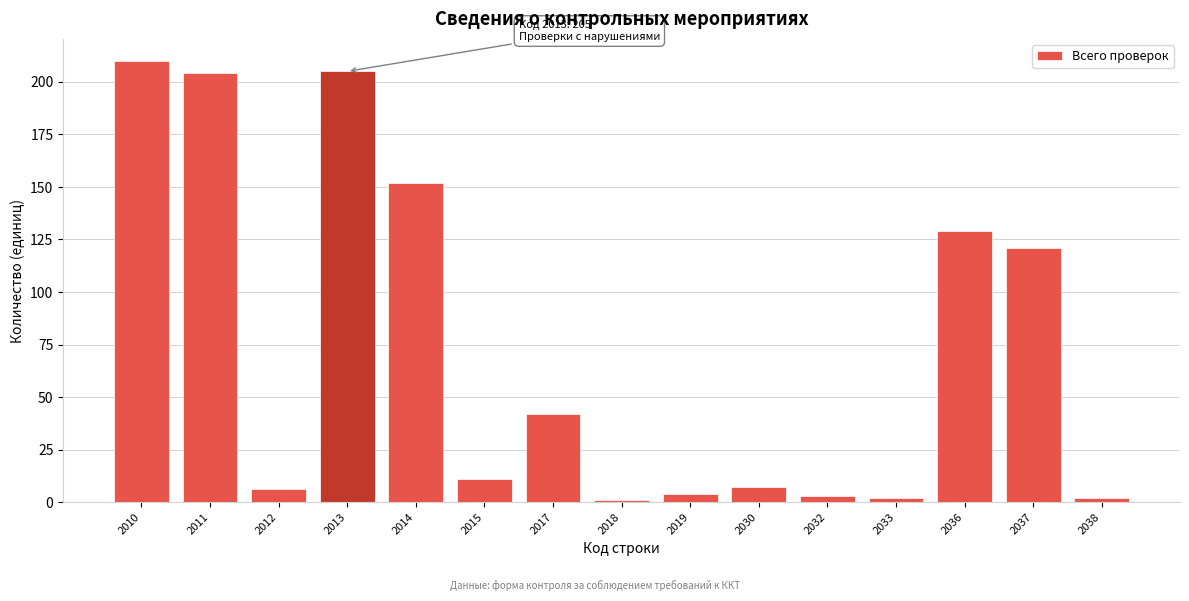

Reading left to right, what are all the values shown in this chart?

2010=210	2011=204	2012=6	2013=205	2014=152	2015=11	2017=42	2018=1	2019=4	2030=7	2032=3	2033=2	2036=129	2037=121	2038=2